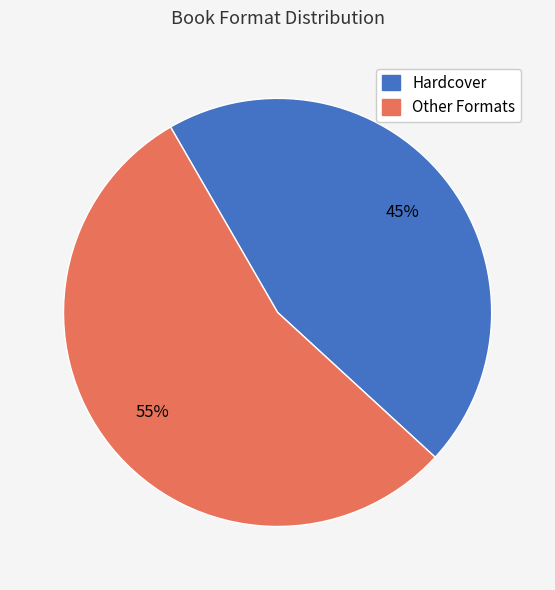

Does Hardcover represent more than half of the total?

No